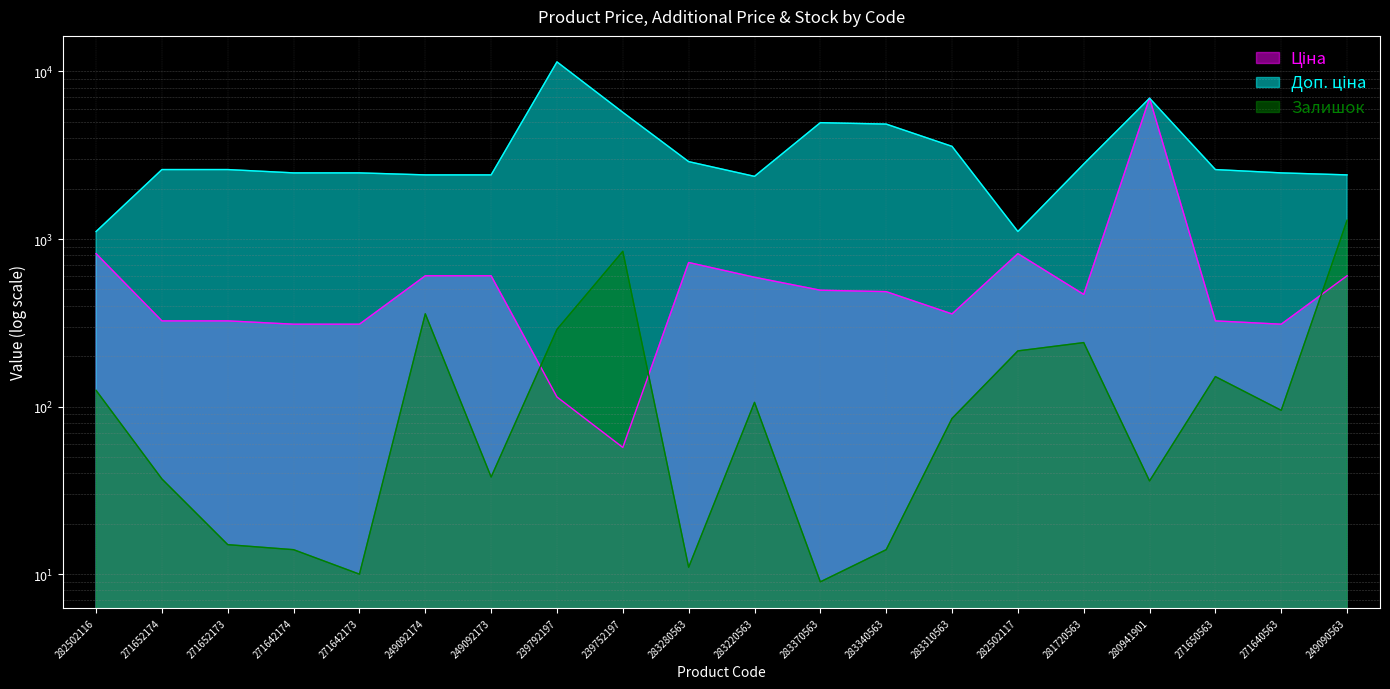

The value of Залишок at 271652173 is 25.4. True or false?

False